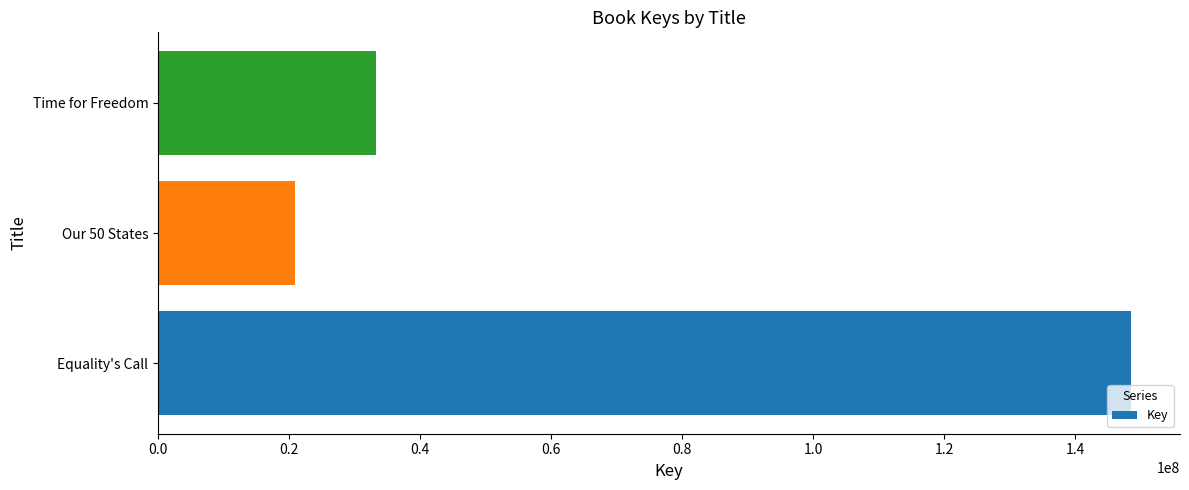

Does the chart contain any negative values?

No